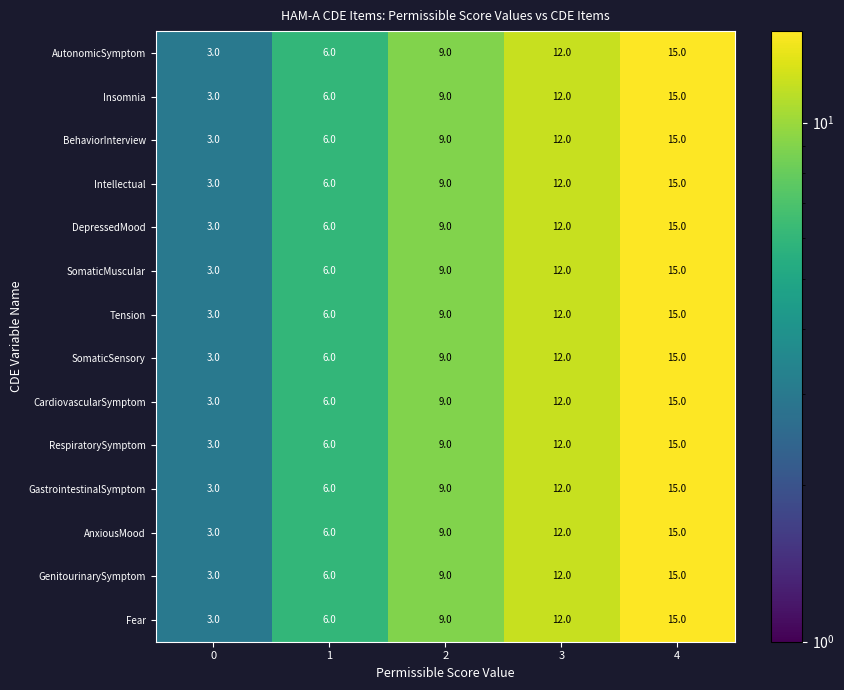

At which category is the sum across all series the highest?

4